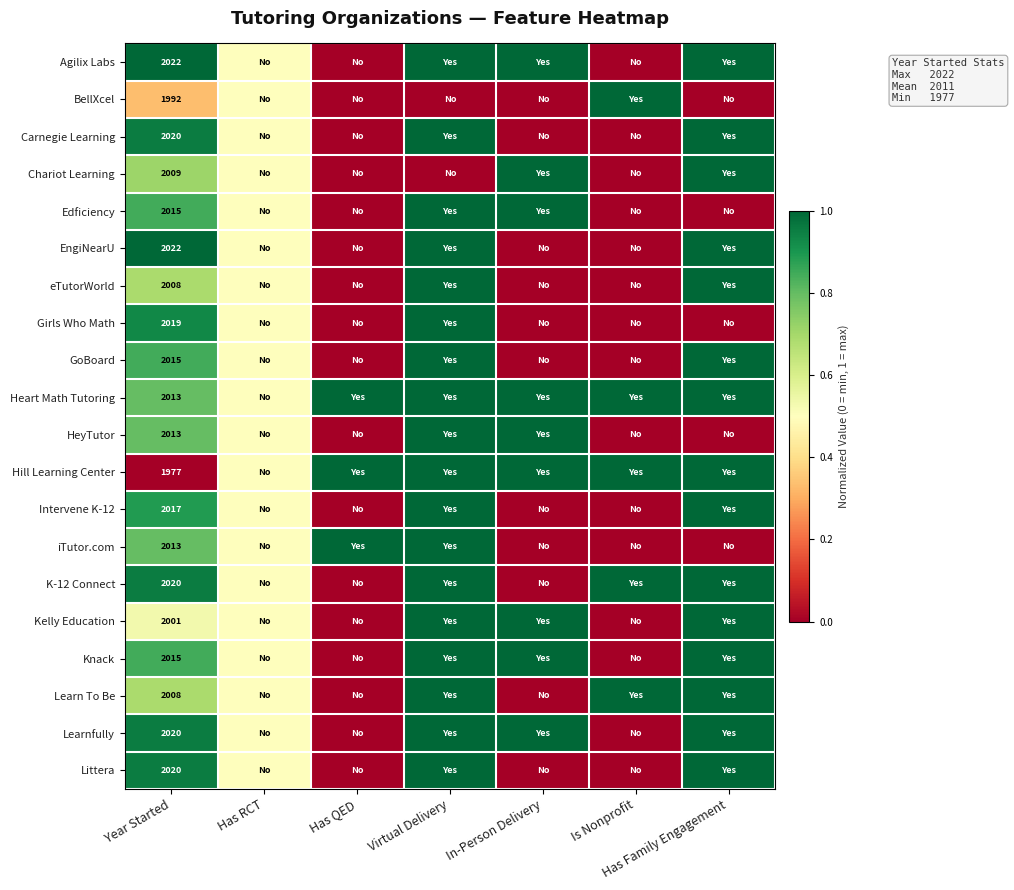

Is it true that Heart Math Tutoring equals 2013.0 at Year Started?

True